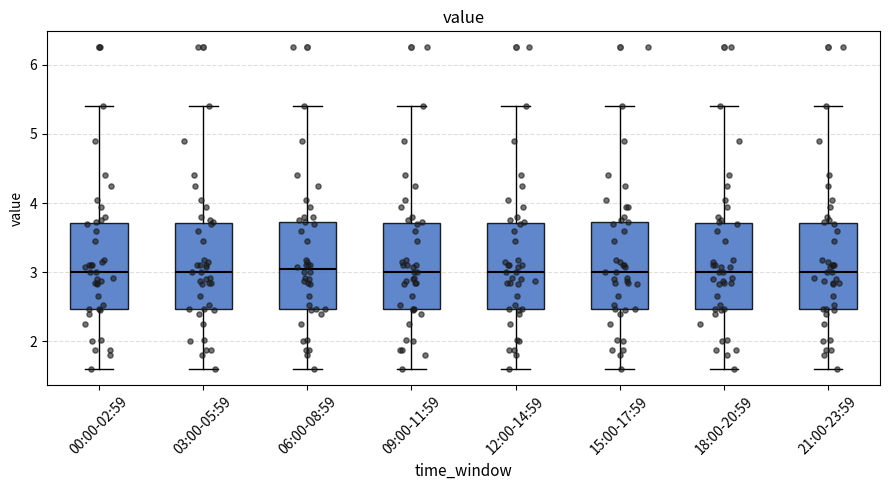

Reading left to right, transcribe this box plot: for each box, give where its median line is, the range the box spans, and where its two whiskers end, as read against the y-axis. The values are not printed on the chart, so give them approximately, as read against the axis.

00:00-02:59: median 3.0, box 2.5 to 3.7, whiskers 1.6 to 5.4
03:00-05:59: median 3.0, box 2.5 to 3.7, whiskers 1.6 to 5.4
06:00-08:59: median 3.0, box 2.5 to 3.7, whiskers 1.6 to 5.4
09:00-11:59: median 3.0, box 2.5 to 3.7, whiskers 1.6 to 5.4
12:00-14:59: median 3.0, box 2.5 to 3.7, whiskers 1.6 to 5.4
15:00-17:59: median 3.0, box 2.5 to 3.7, whiskers 1.6 to 5.4
18:00-20:59: median 3.0, box 2.5 to 3.7, whiskers 1.6 to 5.4
21:00-23:59: median 3.0, box 2.5 to 3.7, whiskers 1.6 to 5.4